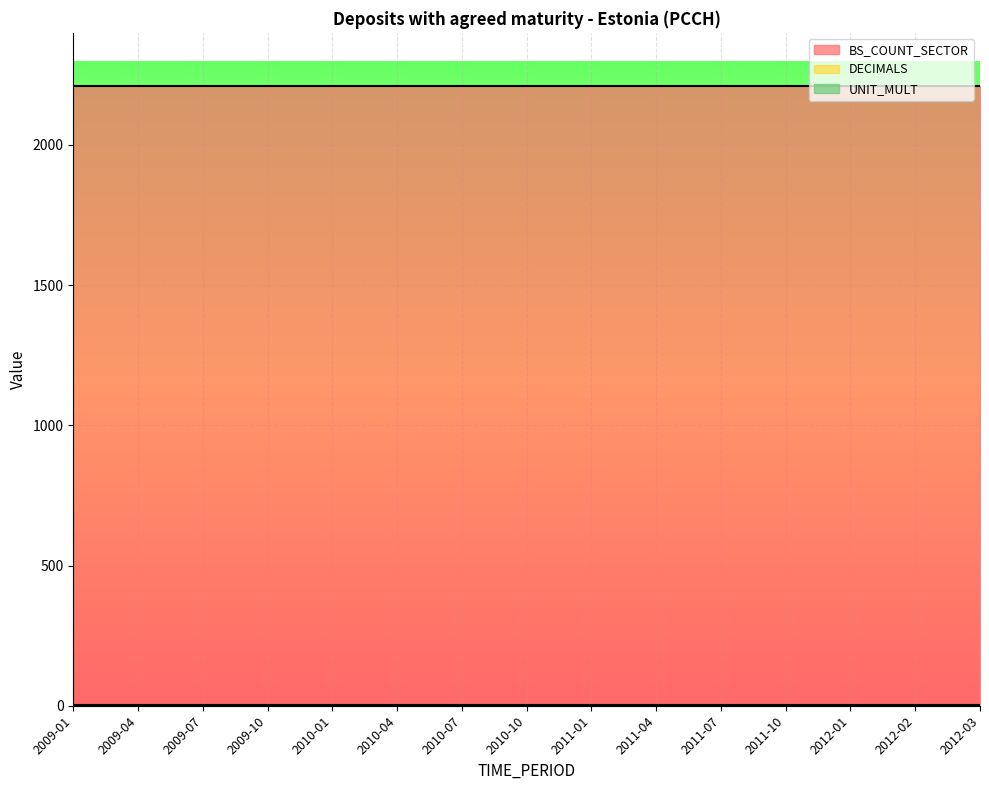

Reading left to right, extract all data points from this chart.

BS_COUNT_SECTOR: 2210	2210	2210	2210	2210	2210	2210	2210	2210	2210	2210	2210	2210	2210	2210
DECIMALS: 1	1	1	1	1	1	1	1	1	1	1	1	1	1	1
UNIT_MULT: 0	0	0	0	0	0	0	0	0	0	0	0	0	0	0